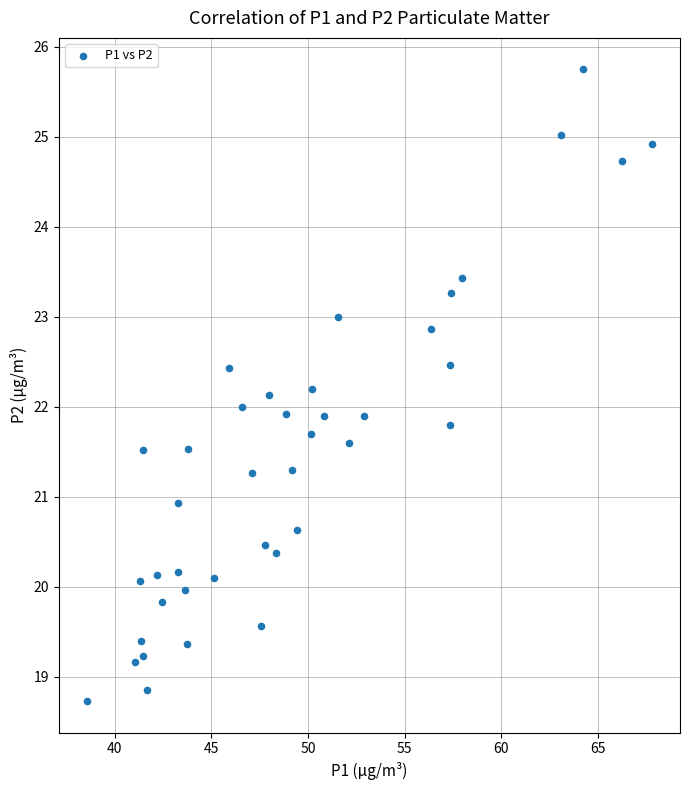

What is the range of Y values (max minus min)?

7.0